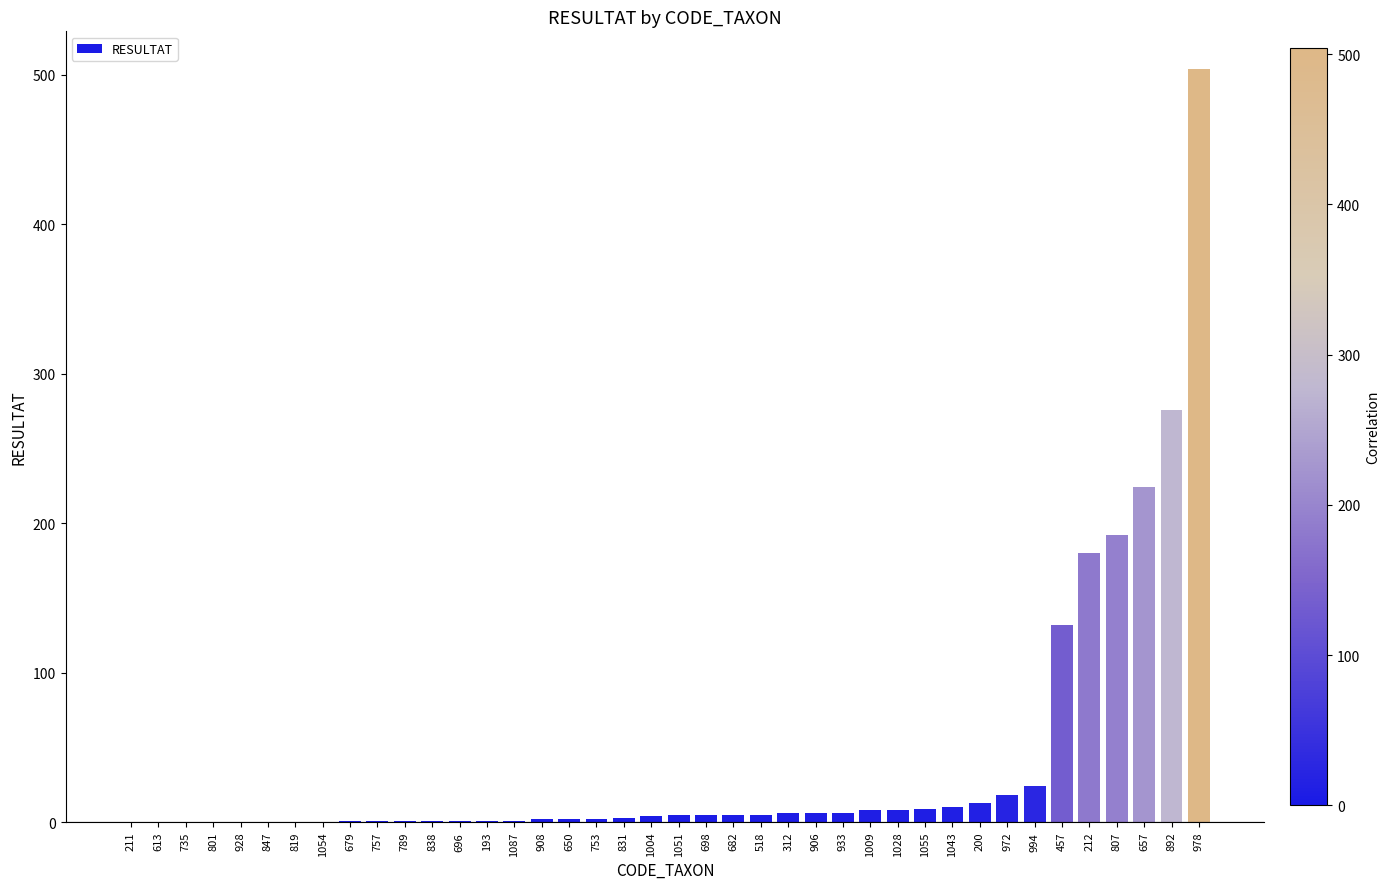

The value at 801 is 0. True or false?

True